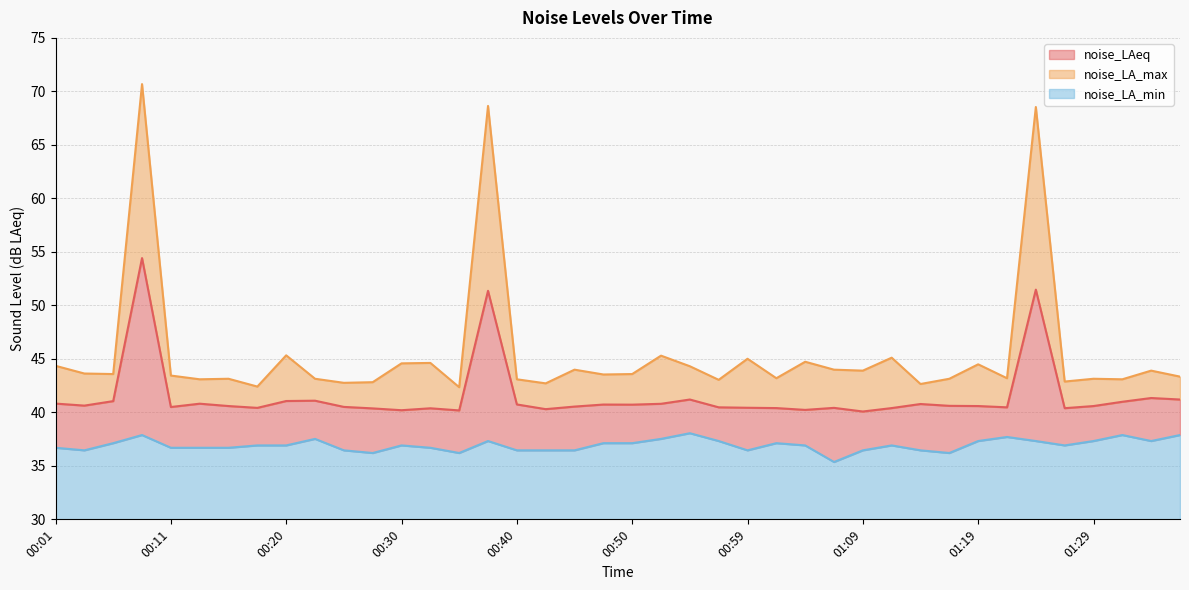

Between 00:11 and 00:23, which series saw the biggest shift?

noise_LA_min